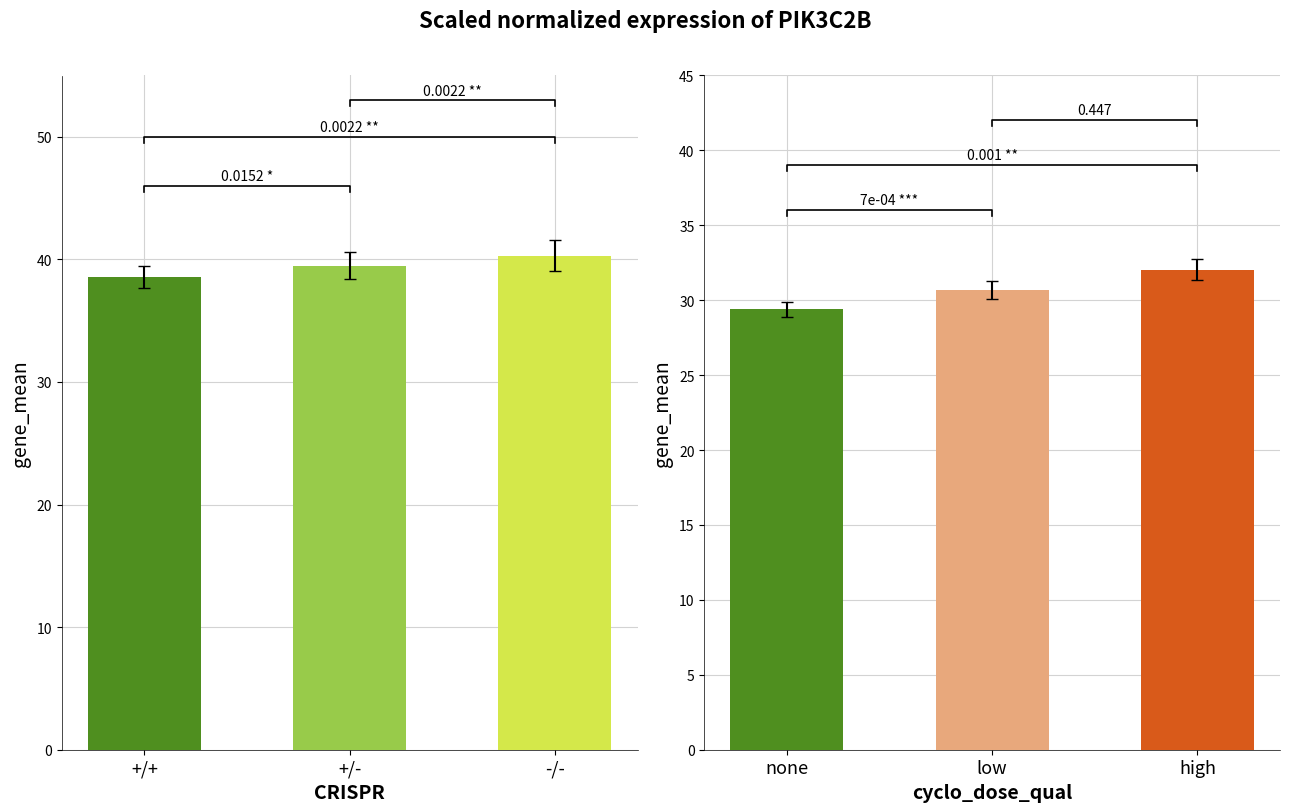

How many series are shown in this chart?

1